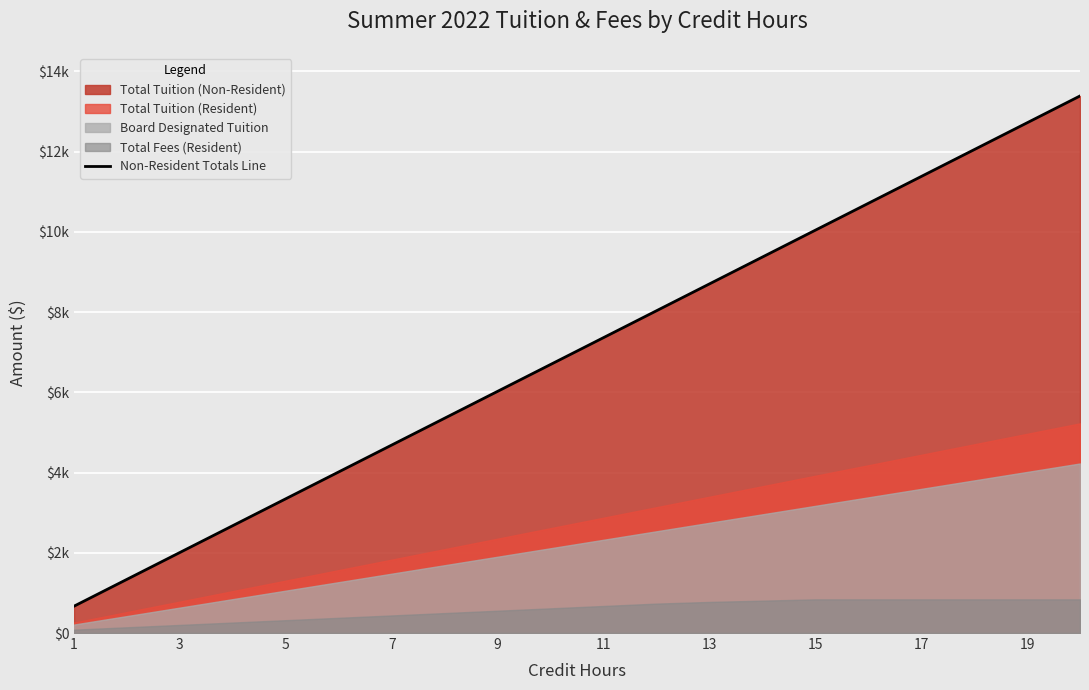

True or false: the data has more than 0 interior local peaks.

False